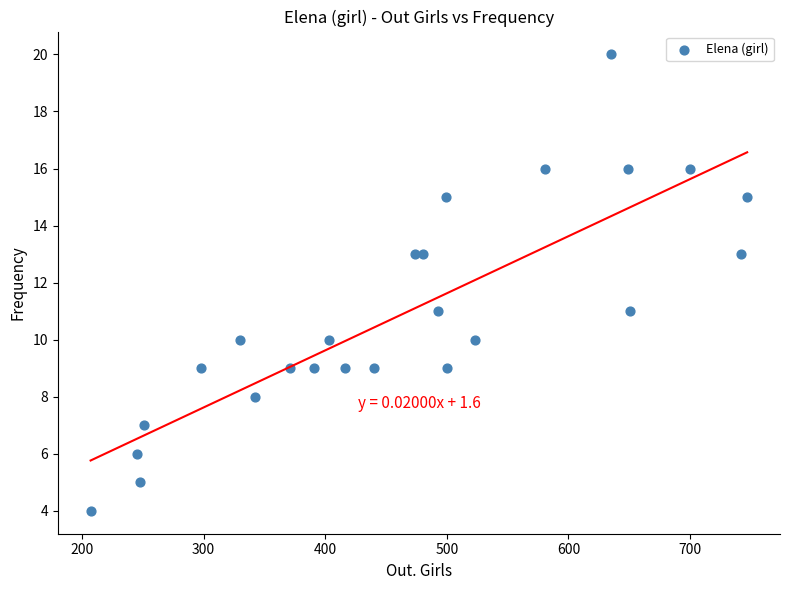

What is the range of Y values (max minus min)?

16